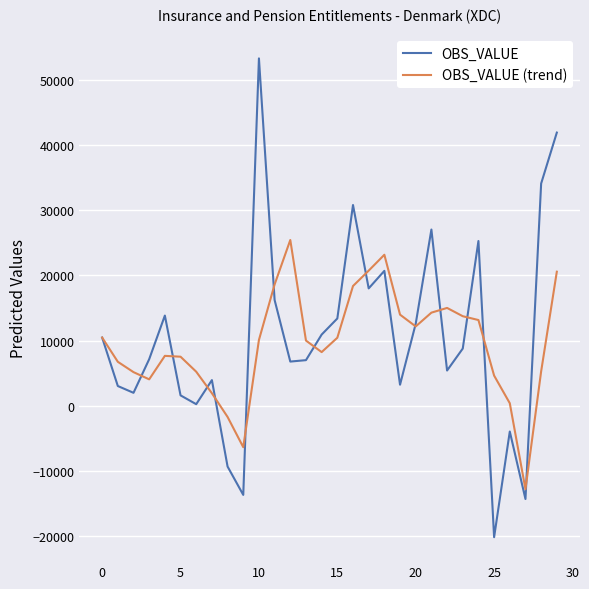

What is the minimum value for OBS_VALUE (trend)?

-12822.0